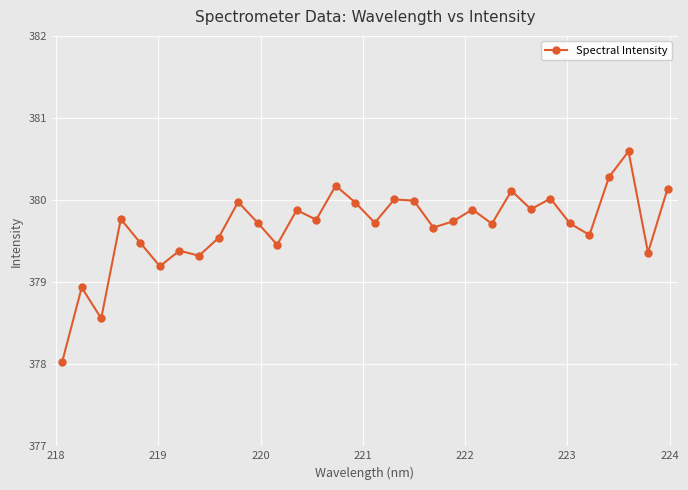

What is the value of the 11th point from the left?

379.7